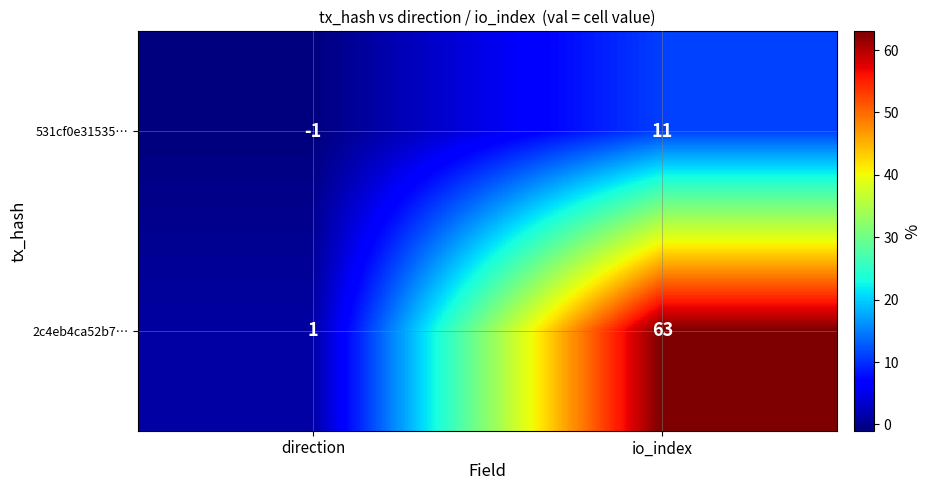

The 2c4eb4ca52b7… series shows 63 at io_index. True or false?

True